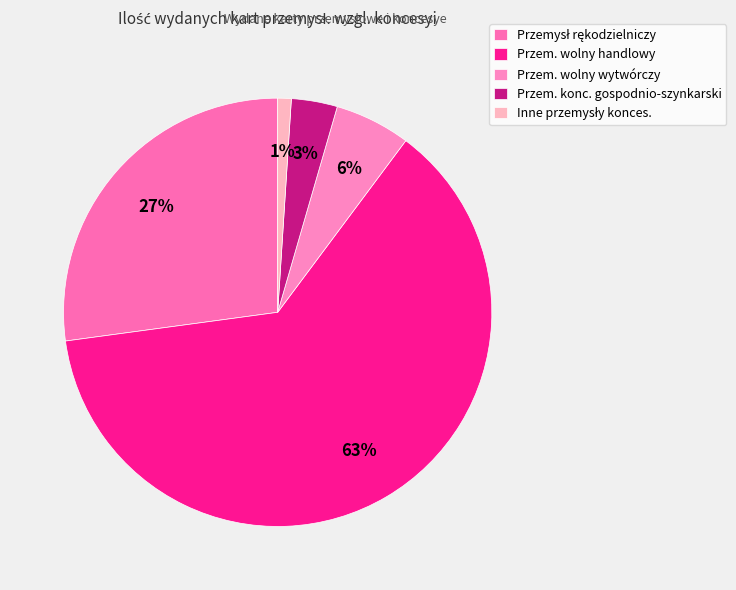

To the nearest percent, what portion does Przemysł rękodzielniczy represent?

27%